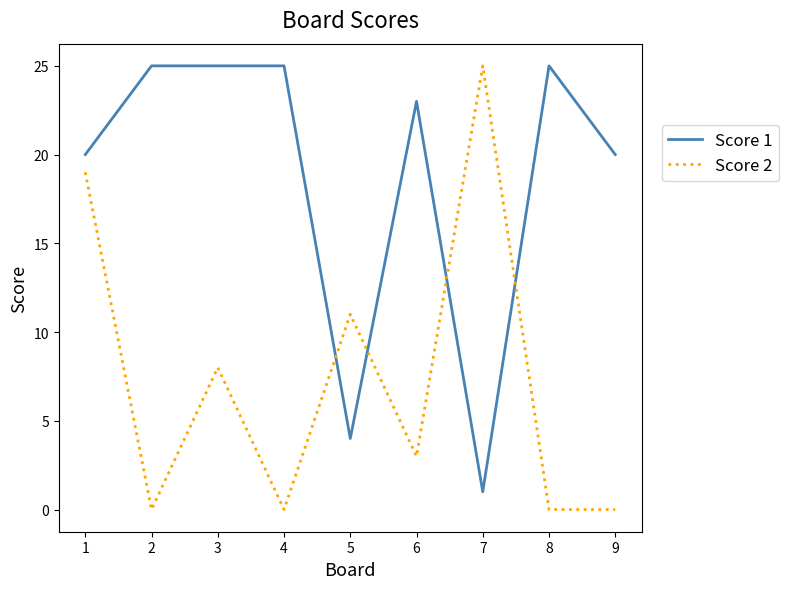

List the series in order of their overall mean, lowest first.

Score 2, Score 1